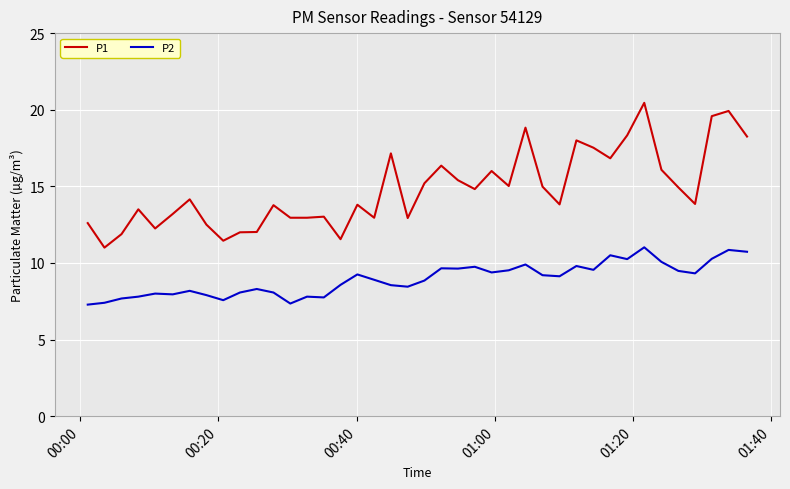

Count the number of categories in the chart.

40